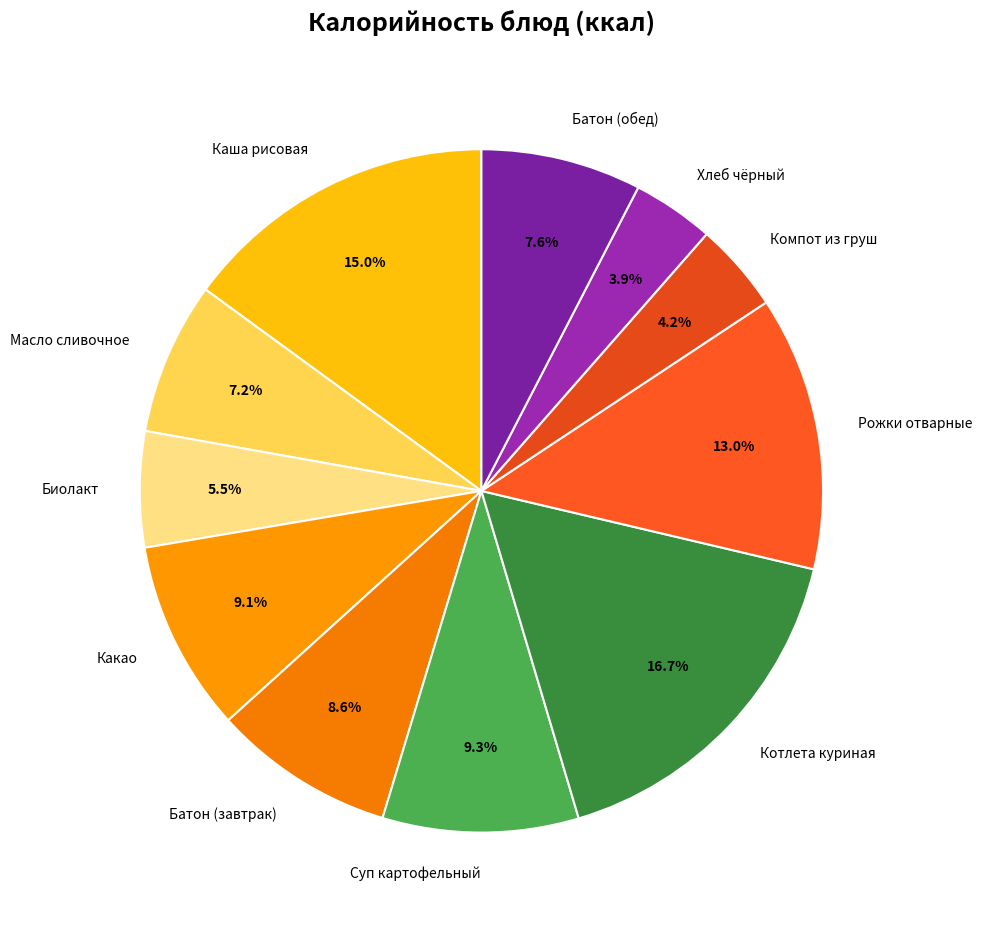

Is there any slice that represents more than half of the pie?

No